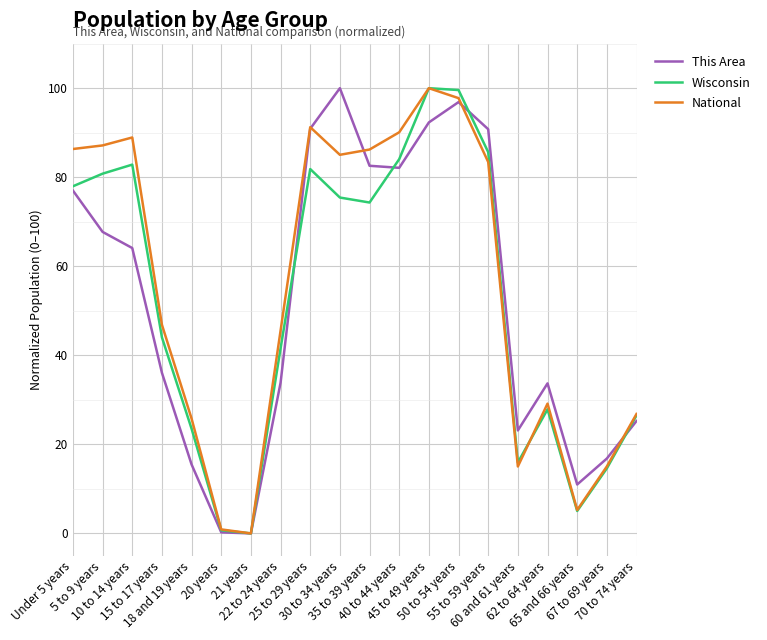

What is the spread (max minus min) of values at 15 to 17 years?

10.8